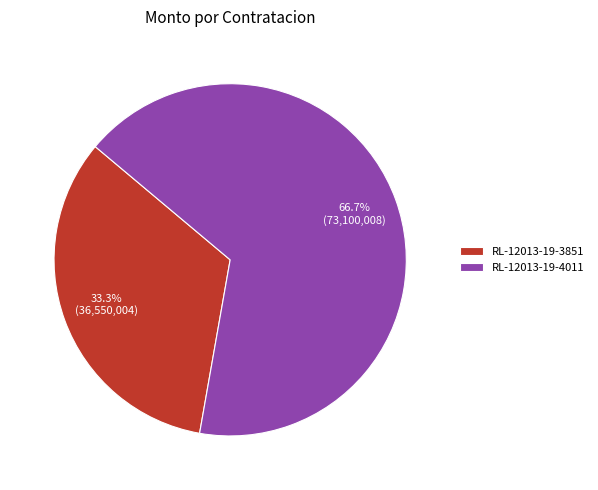

Does RL-12013-19-3851 represent more than half of the total?

No